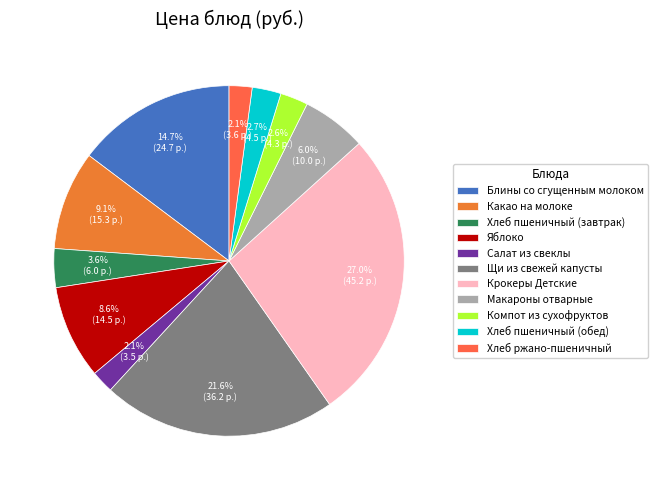

Approximately how many times larger is the value at Яблоко compared to Щи из свежей капусты?

0.4